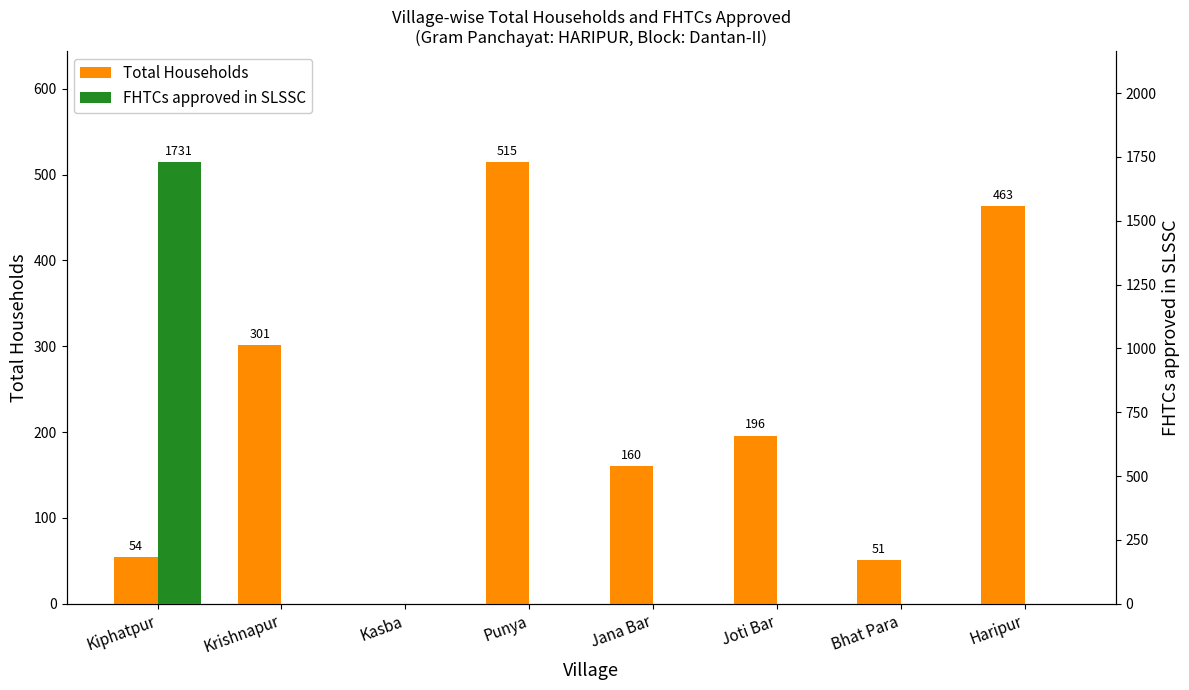

What is the greatest value displayed?

1731